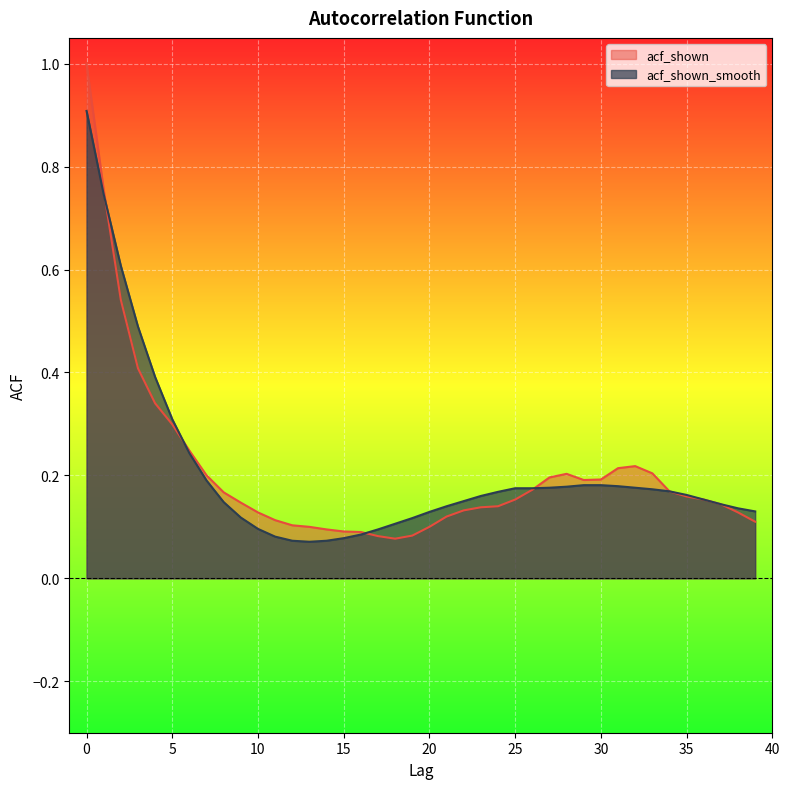

Which series has the largest range (max minus min)?

acf_shown